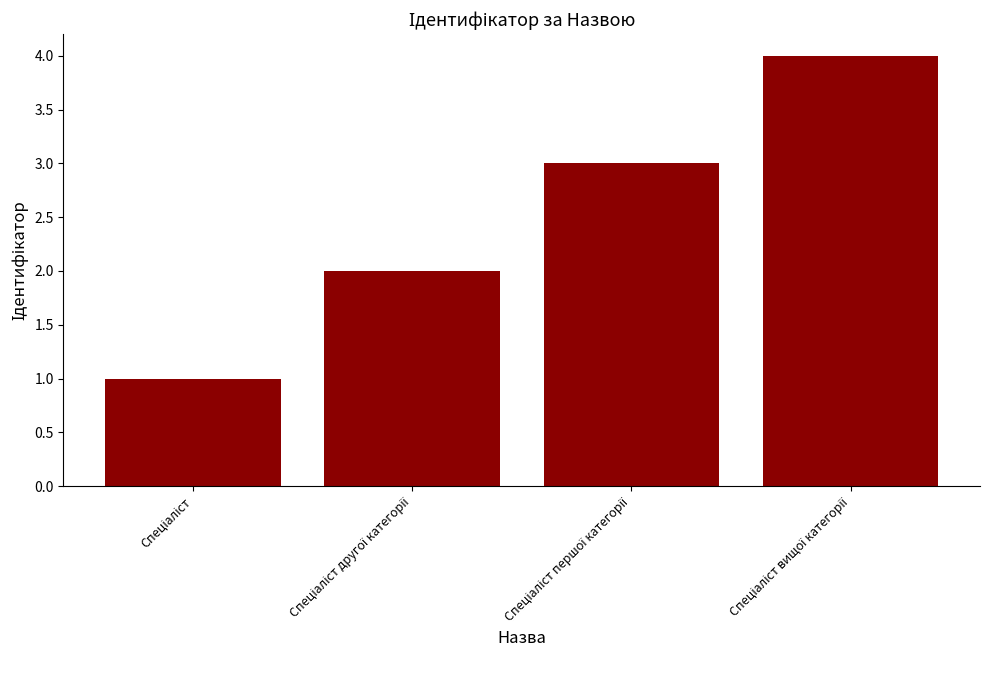

What is the sum of all values?

10